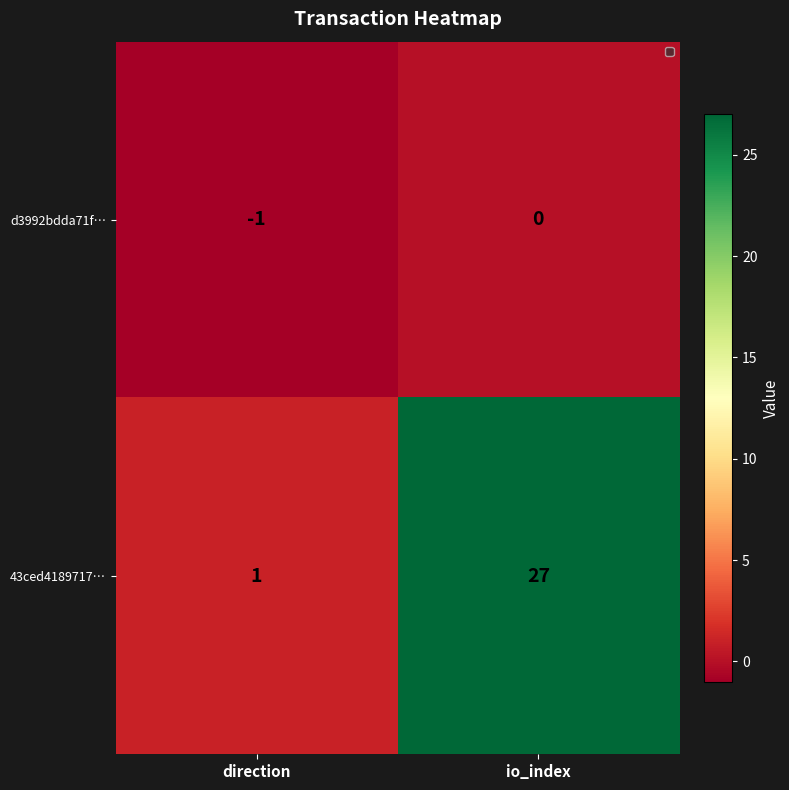

What is the difference between the 43ced4189717… values at io_index and direction?

26